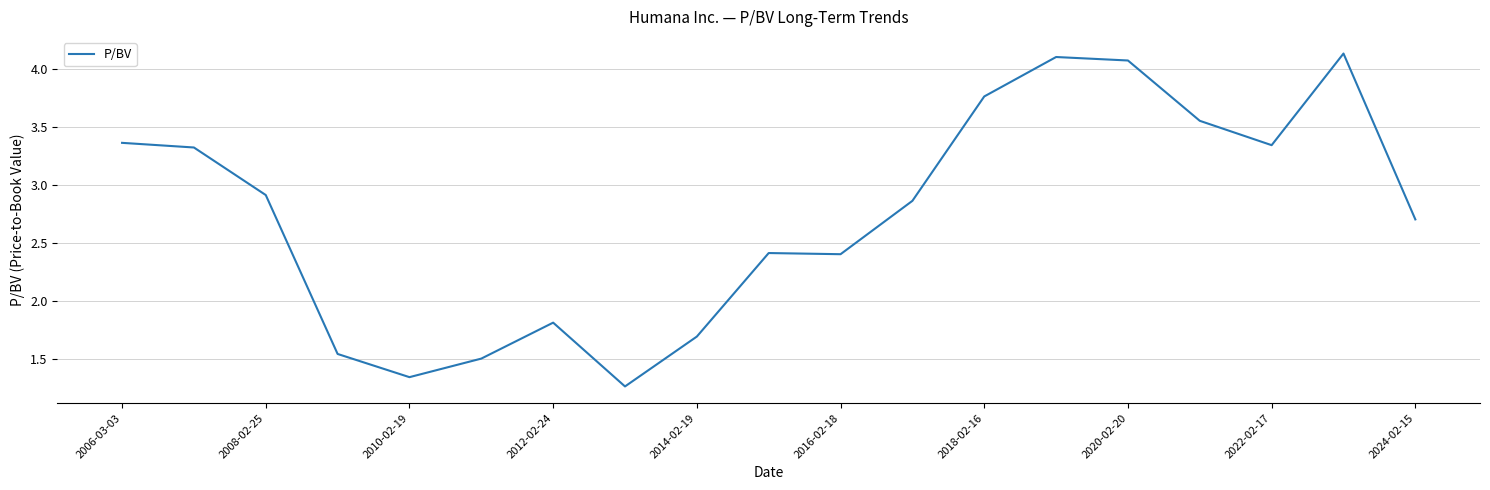

Count the number of data series in this chart.

1